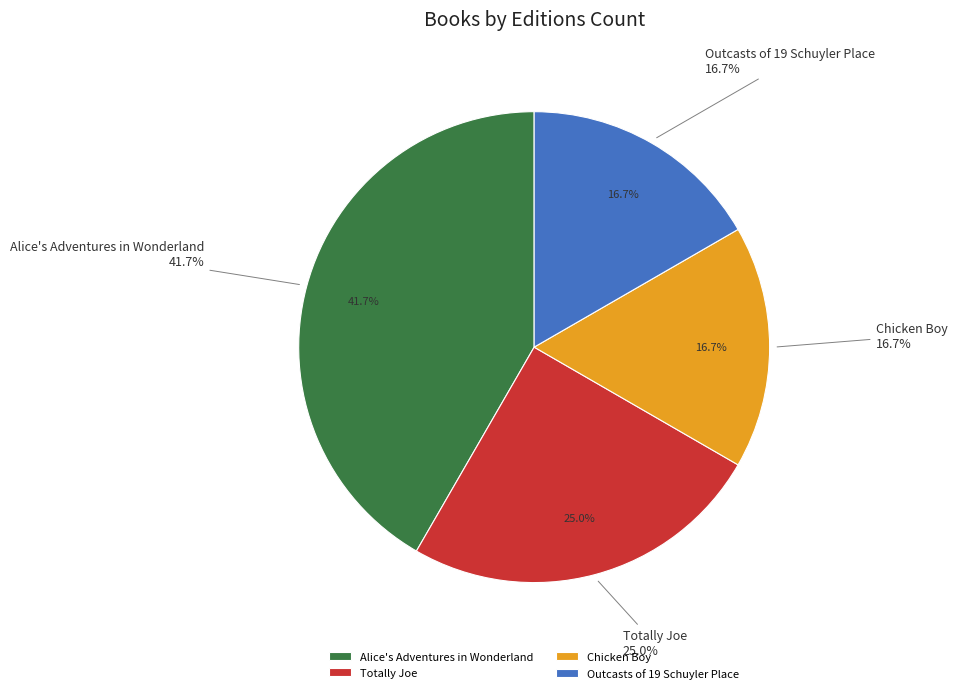

Which slice is the largest?

Alice's Adventures in Wonderland